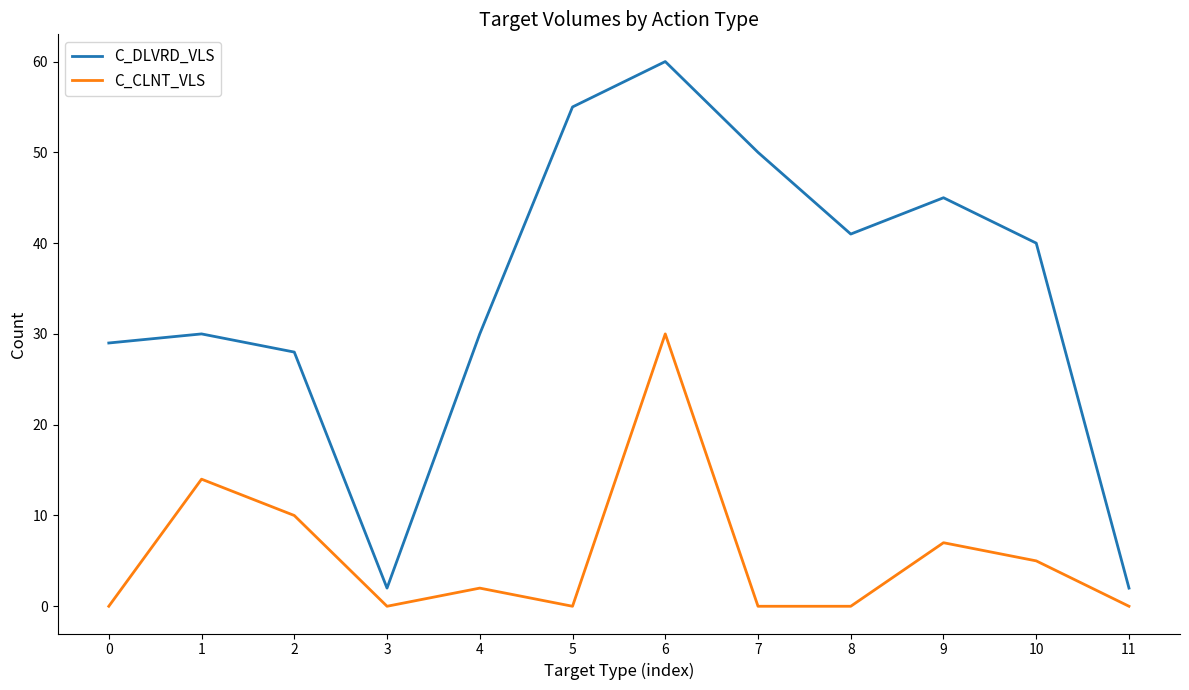

Which series has the largest total across all categories?

C_DLVRD_VLS